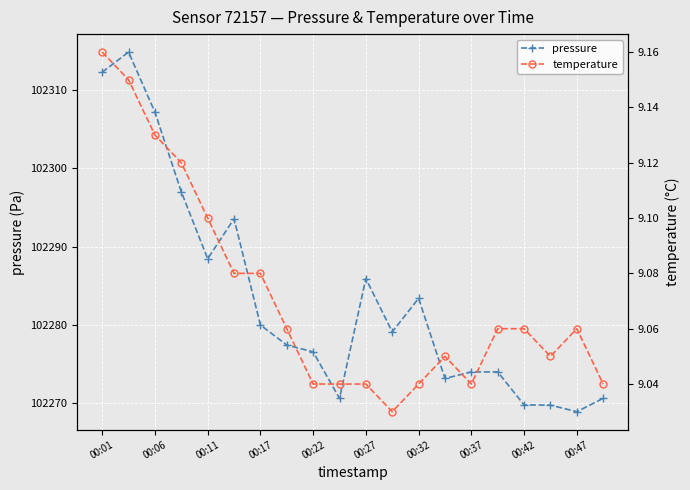

What is the value of the pressure point at the 3rd from the left?

102307.2